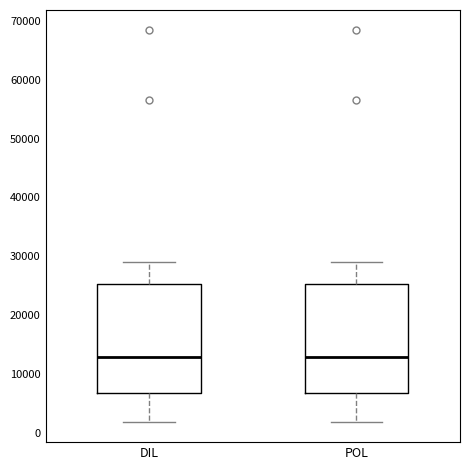

Reading left to right, read every box against the y-axis: the position of its median line, the range the box covers, and the ends of its whiskers. The values are not printed on the chart, so give them approximately, as read against the axis.

DIL: median 13000, box 7000 to 25000, whiskers 2000 to 29000
POL: median 13000, box 7000 to 25000, whiskers 2000 to 29000